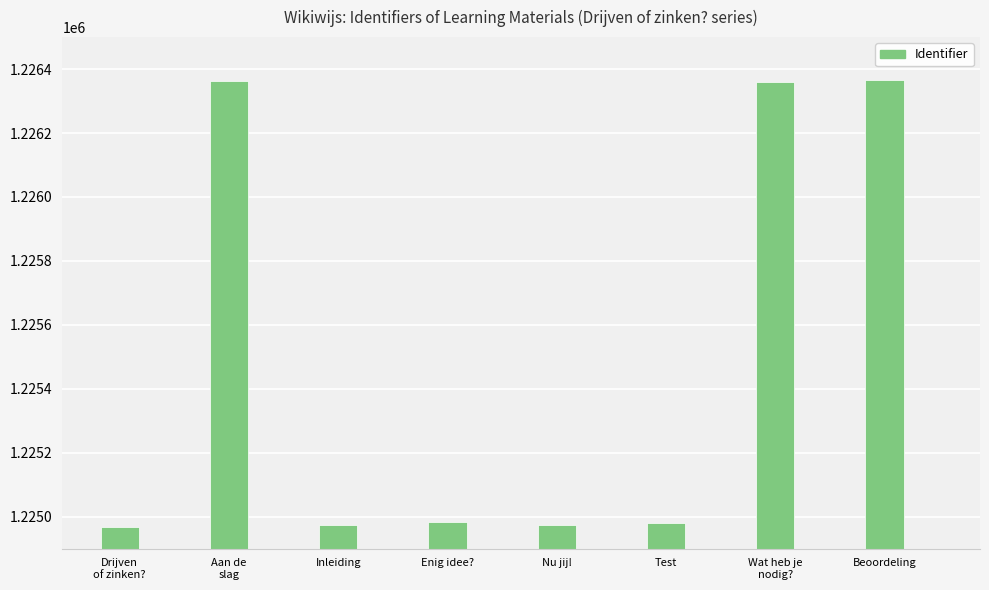

What is the greatest value displayed?

1226365